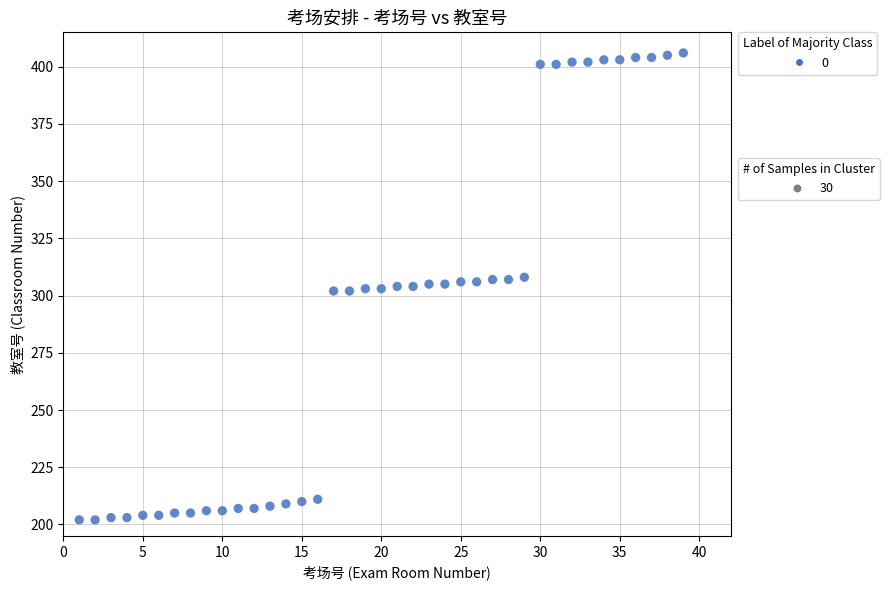

What is the range of X values (max minus min)?

38